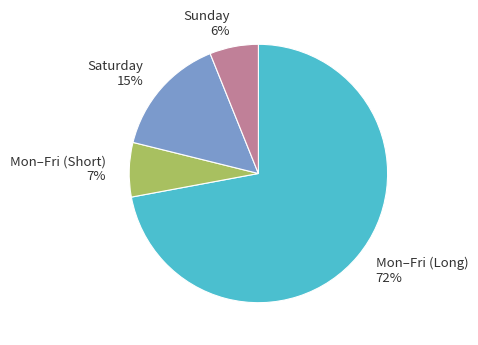

Is it true that Mon–Fri (Short) is 13% of the pie?

False